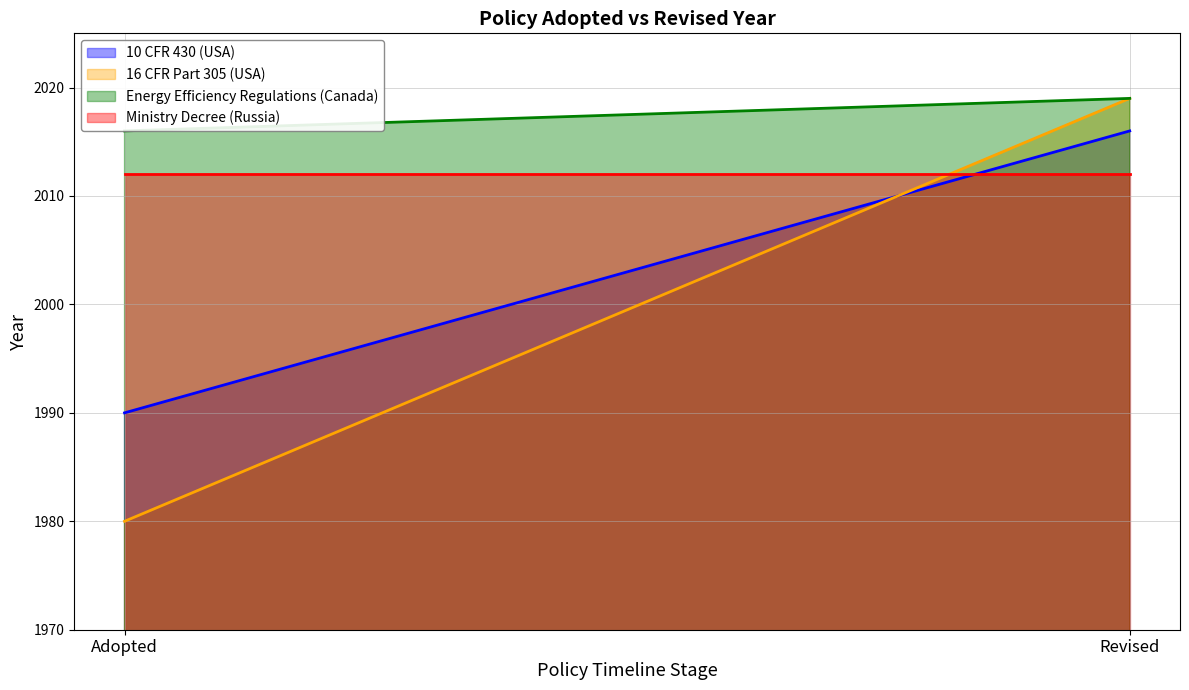

Which category has the lowest value in the 10 CFR 430 (USA) series?

Adopted